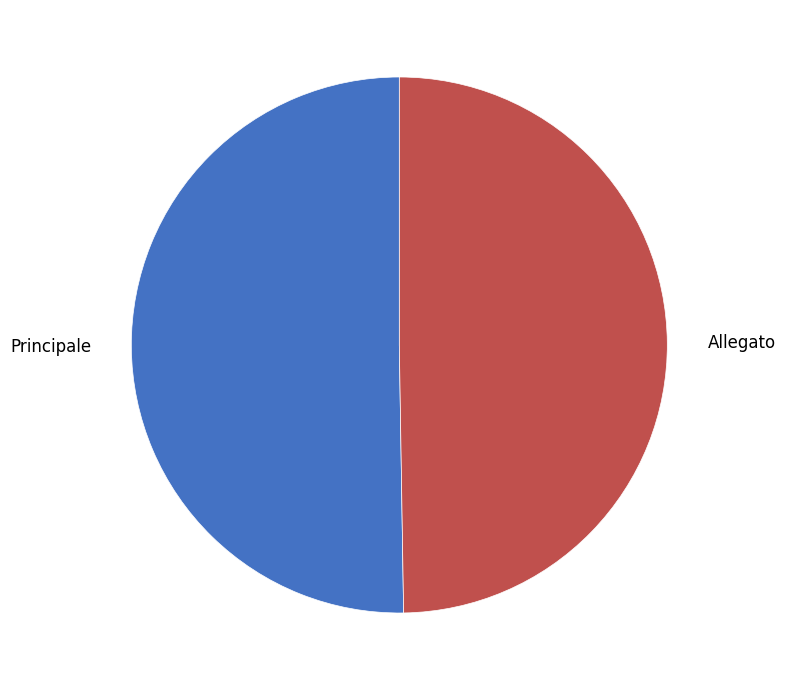

What is the ratio of the value at Allegato to the value at Principale?

1.0